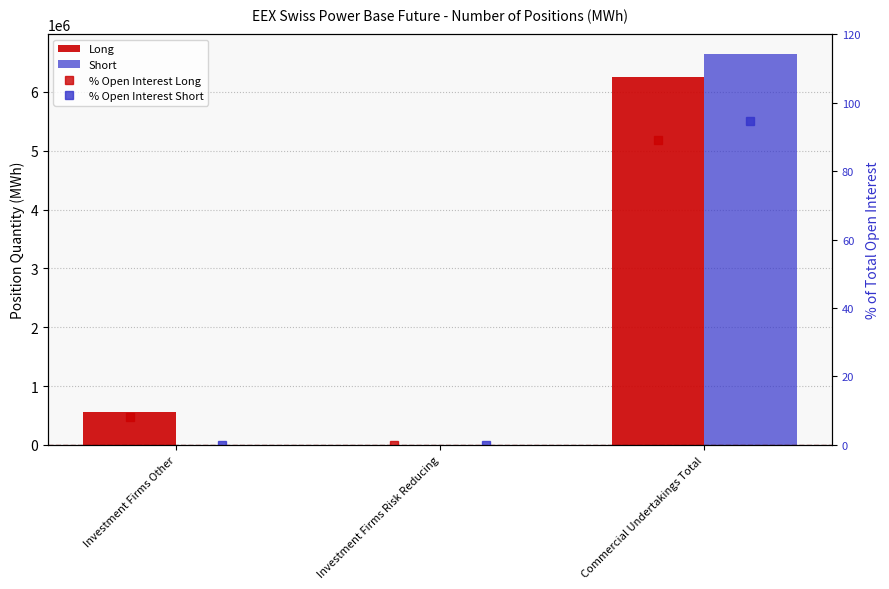

At how many categories does at least one series exceed 2881399?

1